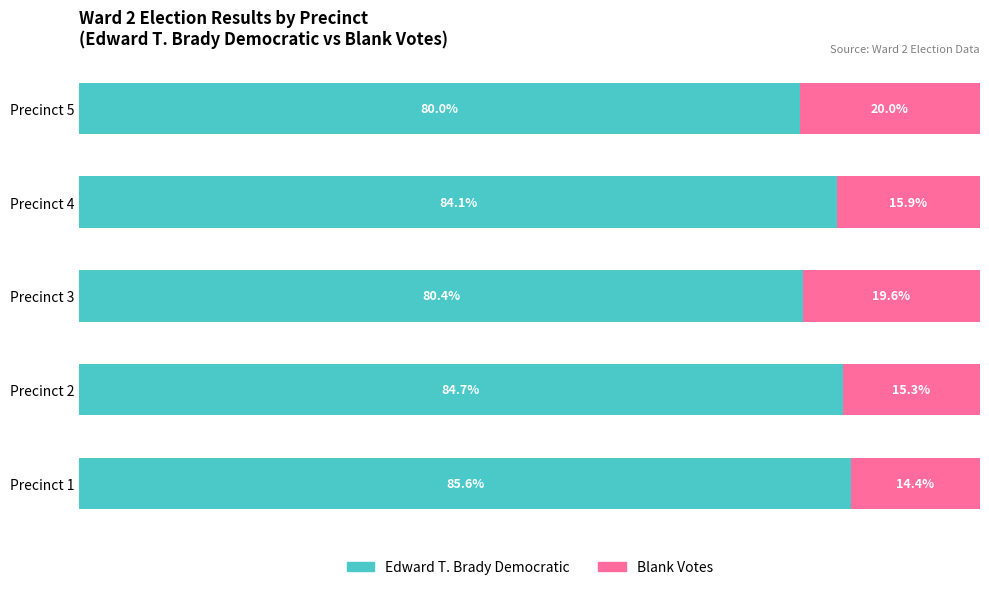

Rank the categories by Edward T. Brady Democratic value from highest to lowest.

Precinct 1, Precinct 2, Precinct 4, Precinct 3, Precinct 5